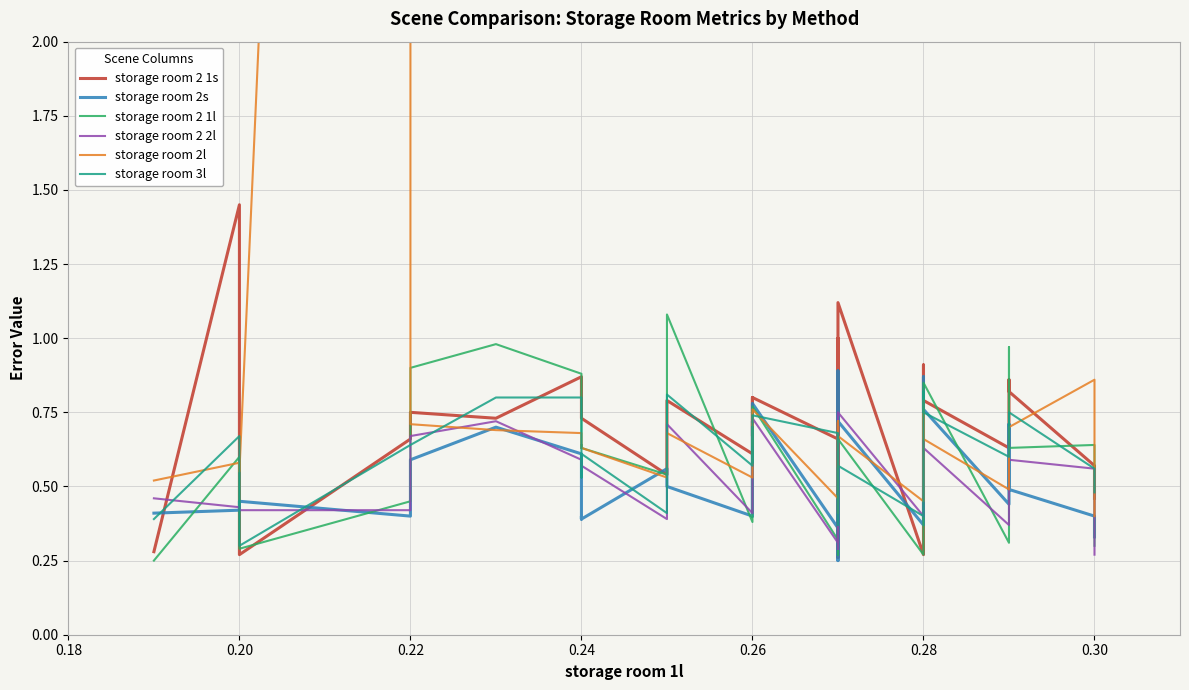

At which label does storage room 2 1s reach its peak?

0.20